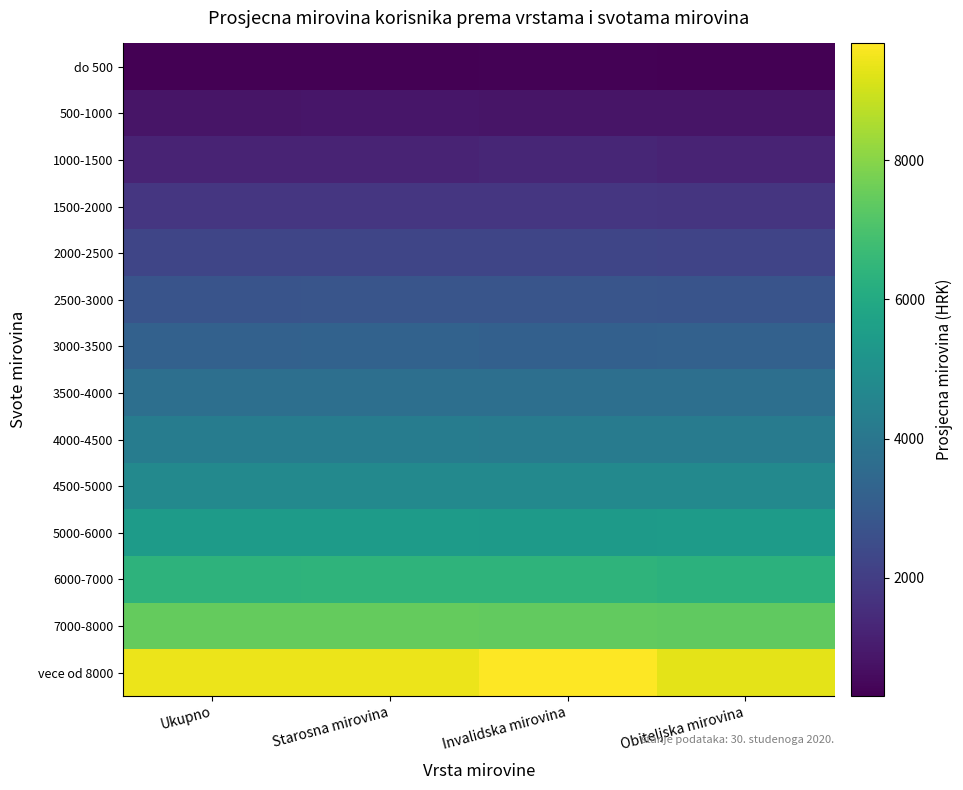

Rank the series by their maximum value, from highest to lowest.

vece od 8000, 7000-8000, 6000-7000, 5000-6000, 4500-5000, 4000-4500, 3500-4000, 3000-3500, 2500-3000, 2000-2500, 1500-2000, 1000-1500, 500-1000, do 500